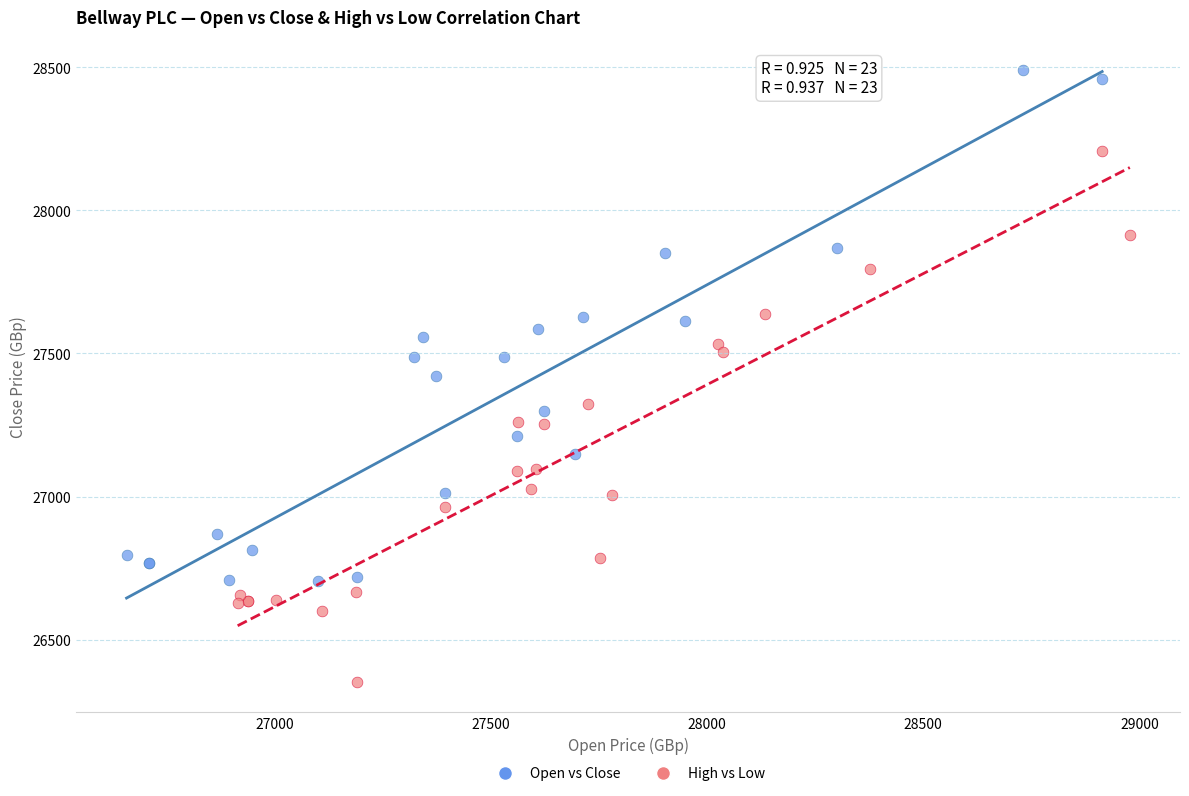

Which series contains the lowest Y value?

High vs Low